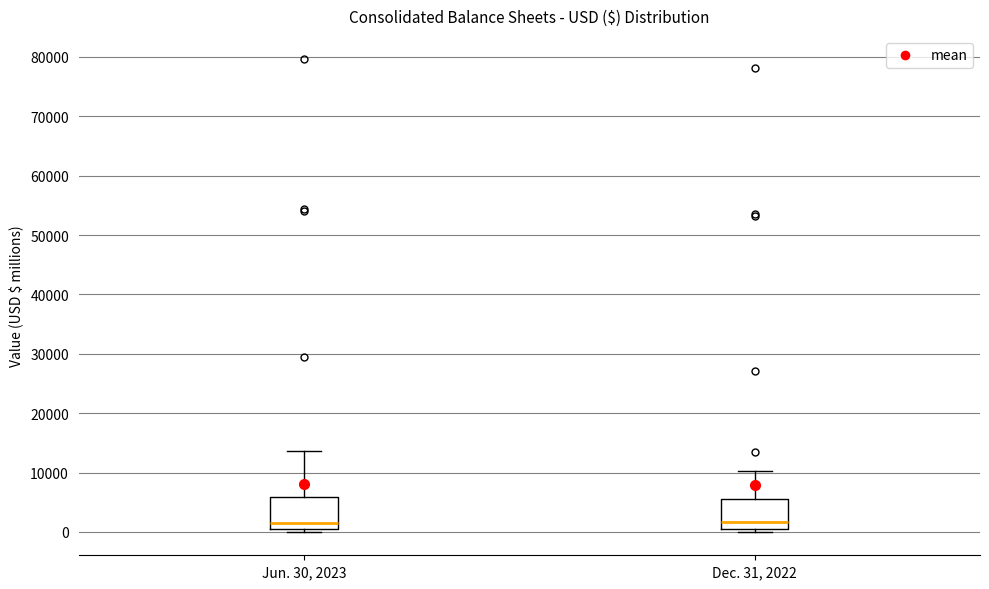

Where is the upper edge of the box for Jun. 30, 2023 on the y-axis? The values are not printed on the chart, so give them approximately, as read against the axis.

6000